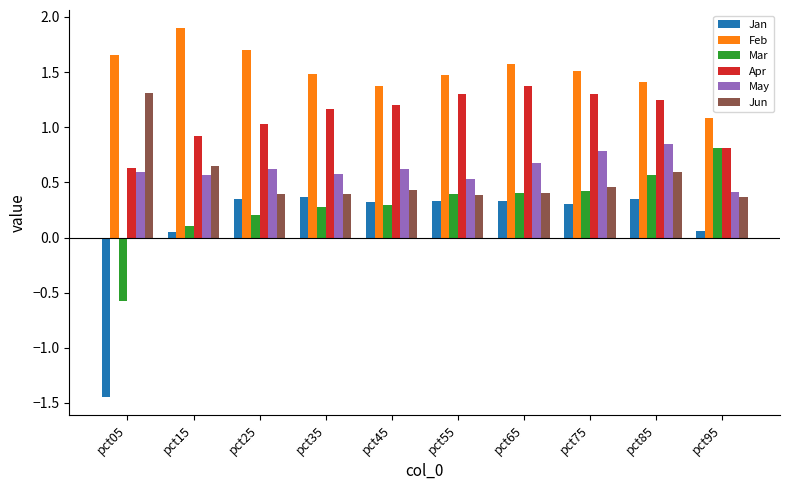

At which category is the sum across all series the highest?

pct85